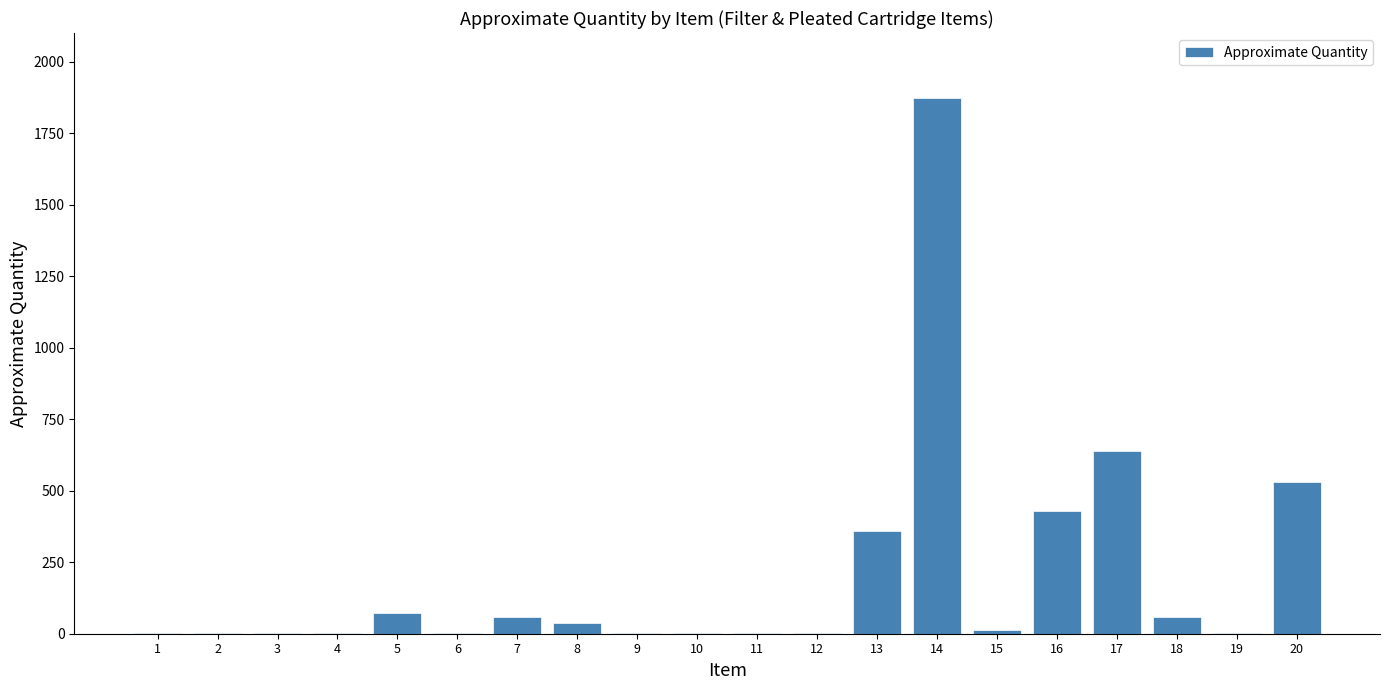

What is the greatest value displayed?

1874